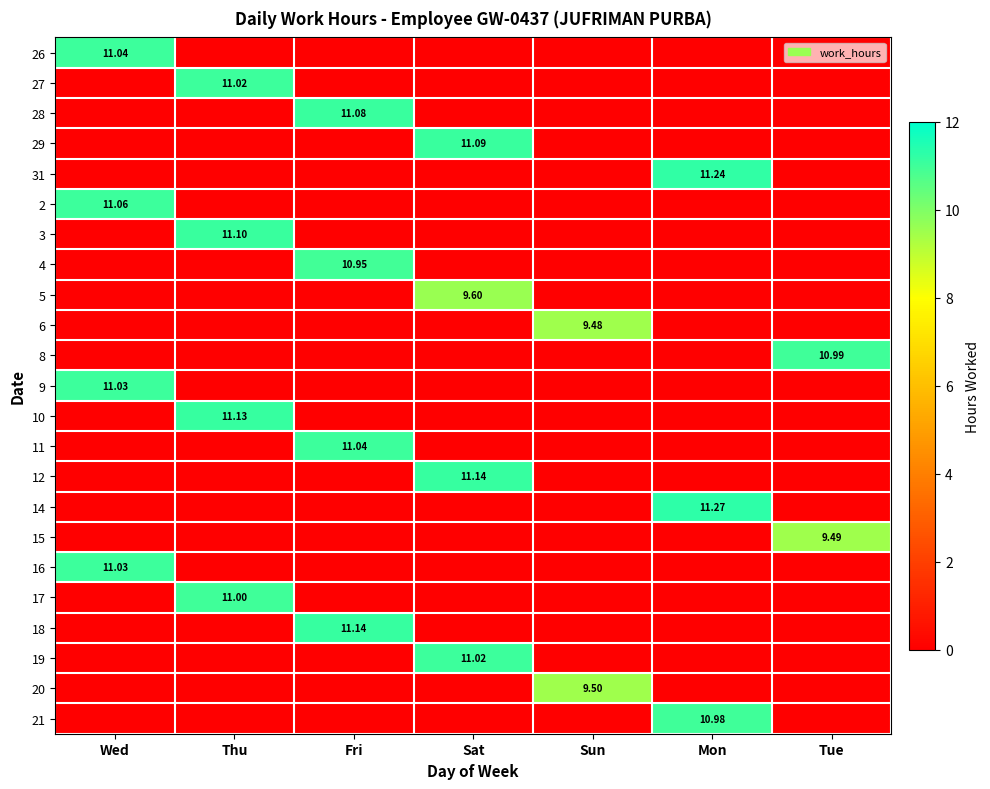

How many distinct data groups are displayed?

23